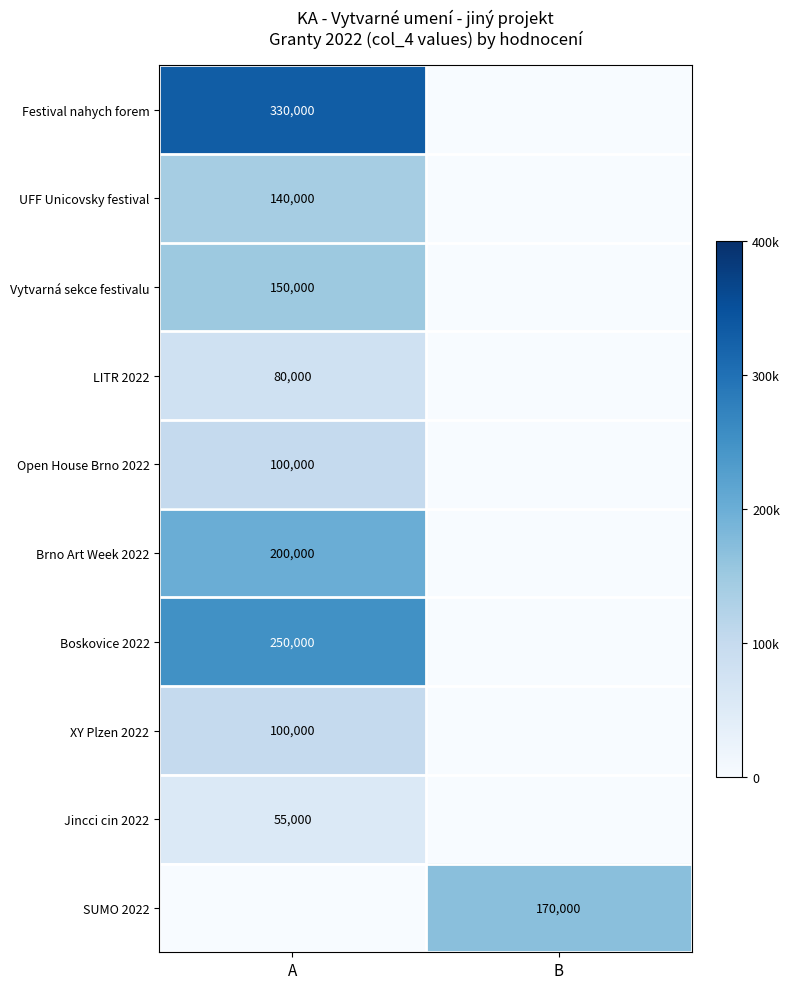

The XY Plzen 2022 series shows 100000 at A. True or false?

True